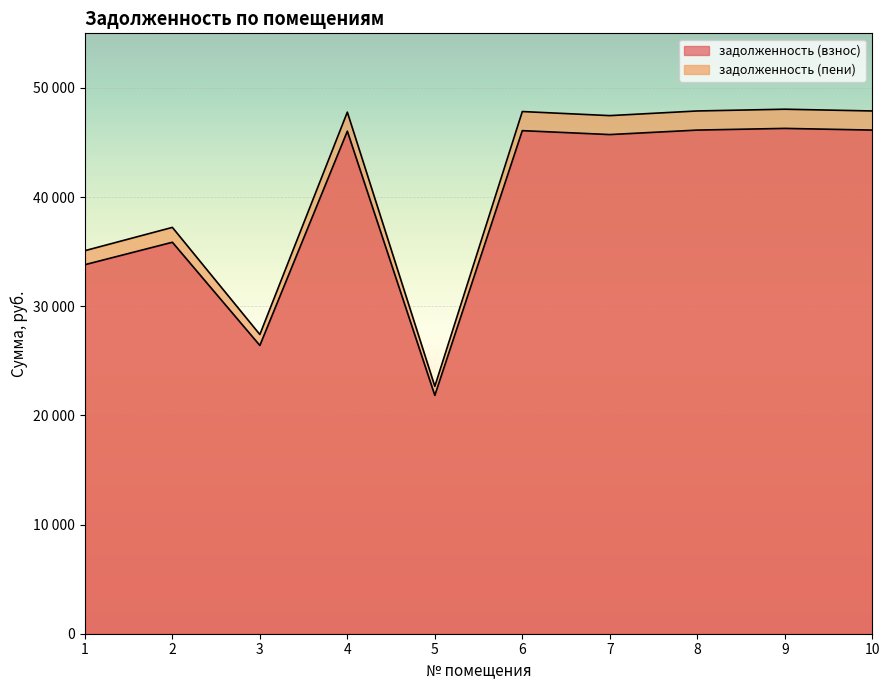

Is the value of задолженность (взнос) at 4 greater than the value of задолженность (пени) at 2?

Yes